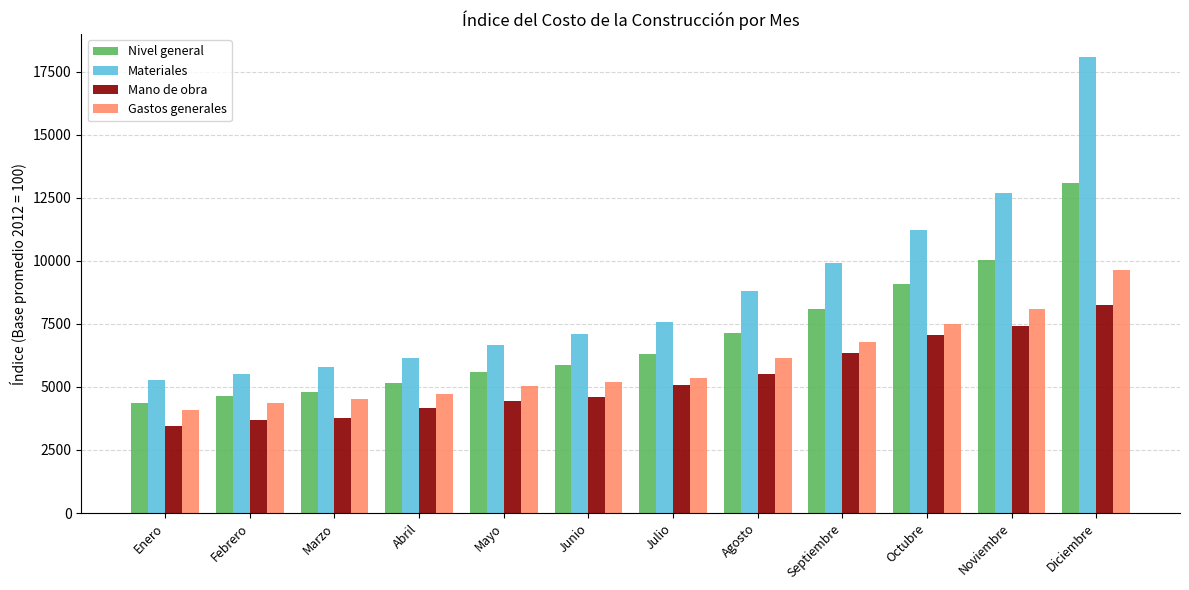

What is the sum of the Nivel general values at Septiembre and Agosto?

15241.1